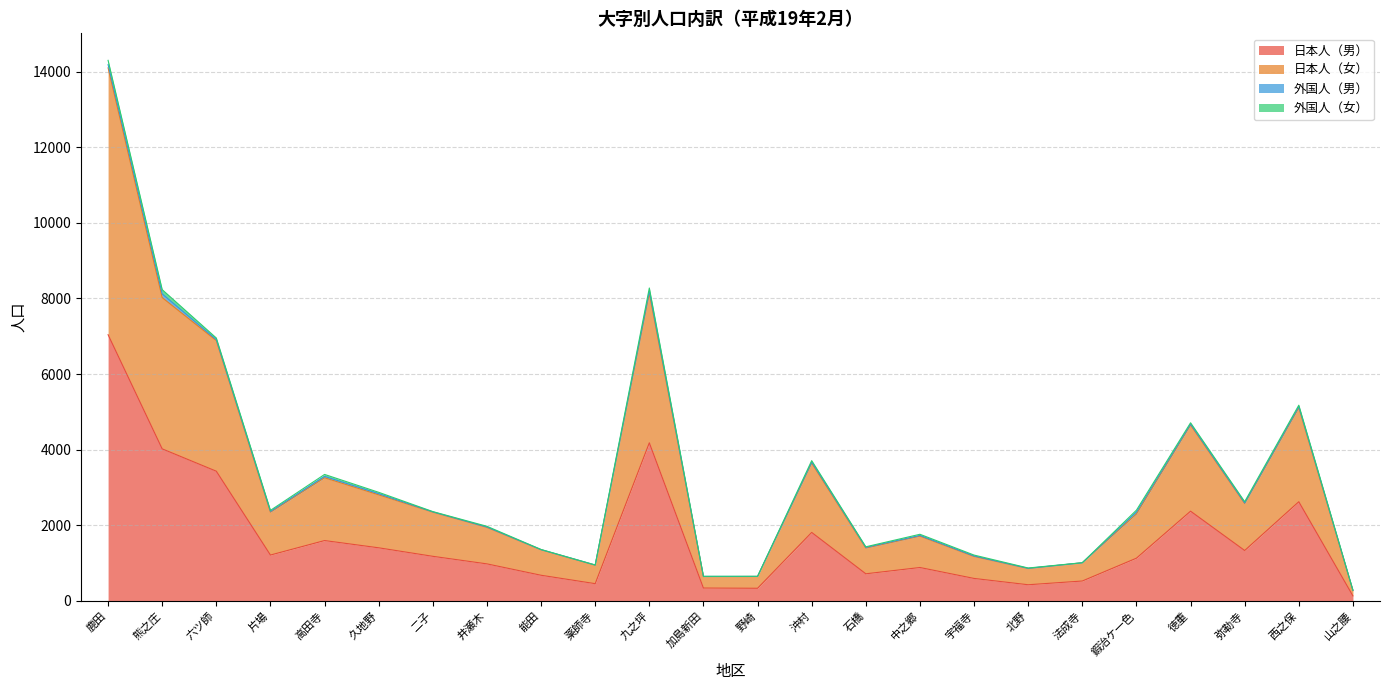

What is the maximum value for 日本人（男）?

7041